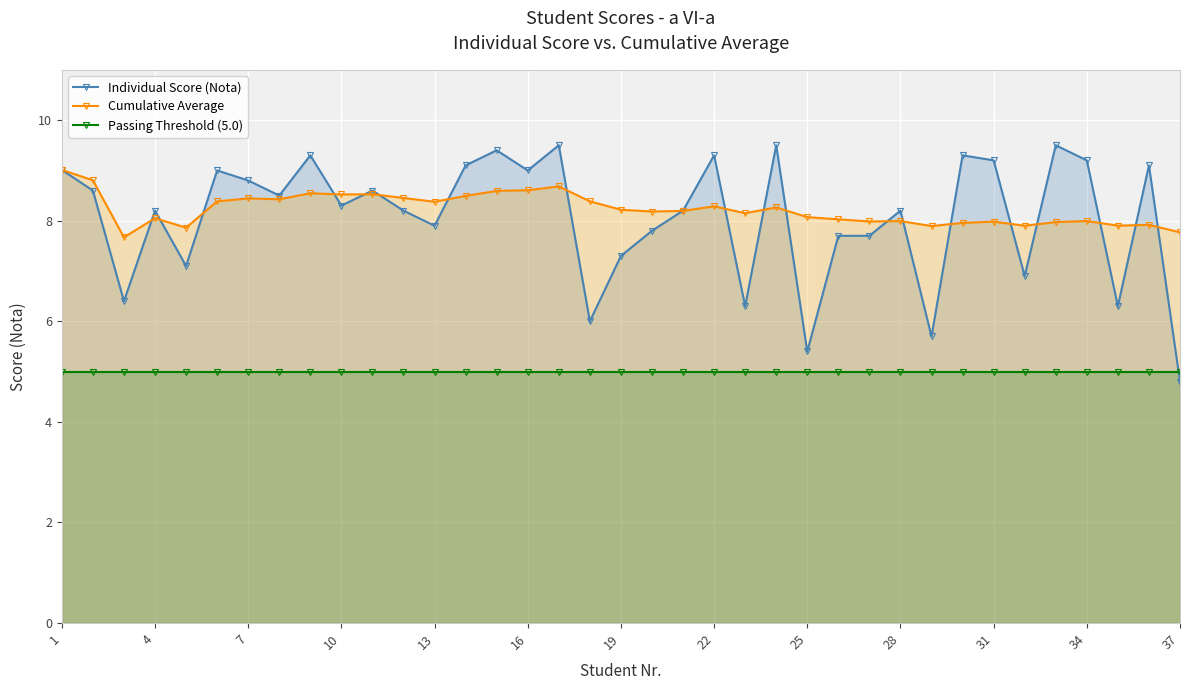

How many times do Cumulative Average and Individual Score (Nota) cross each other?

20